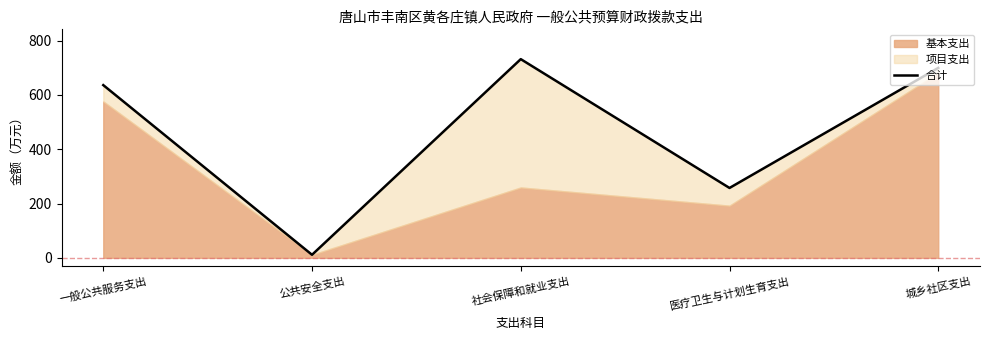

Is it true that the value at 城乡社区支出 is 246.2?

False